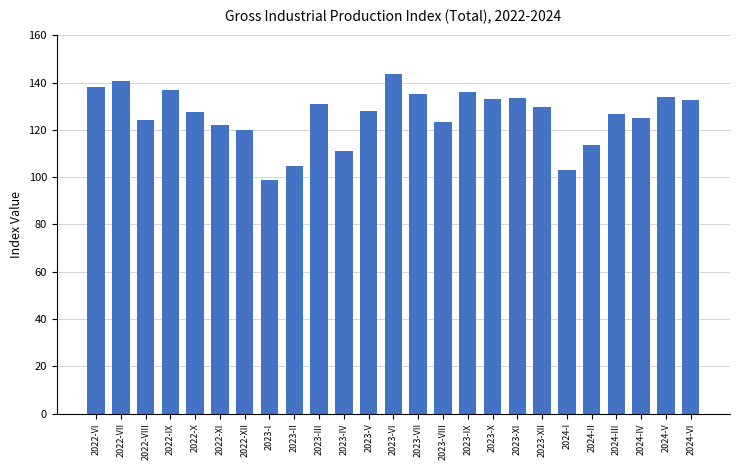

What is the greatest value displayed?

143.5